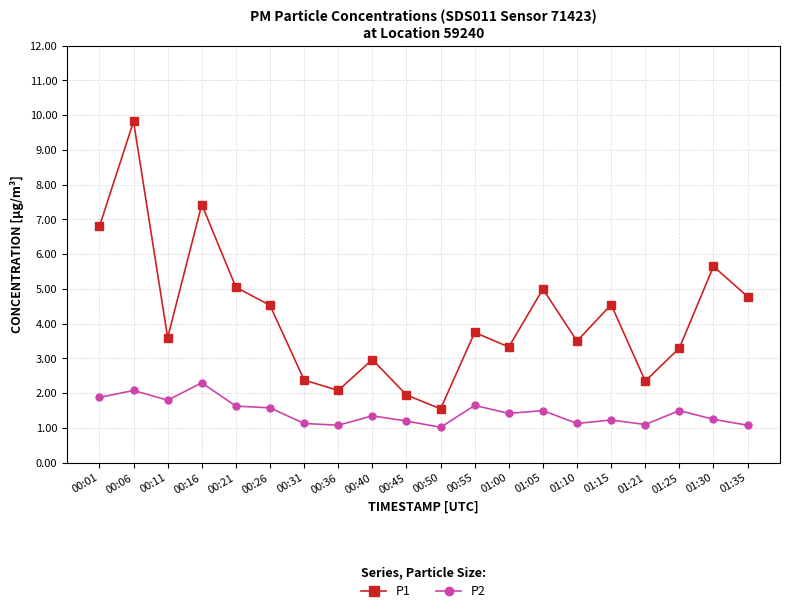

At 01:21, list the series in order from smallest to largest.

P2, P1